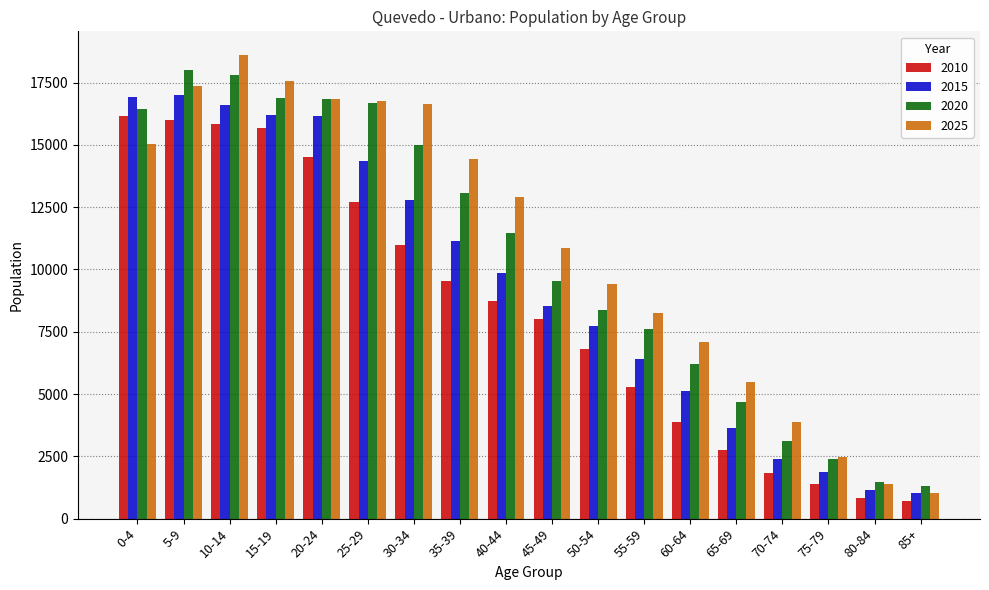

What is the greatest value displayed?

18627